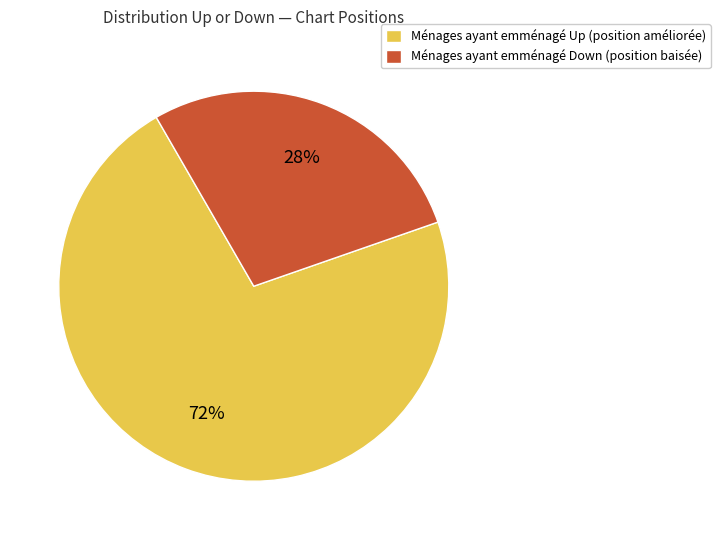

Rank the categories by value from highest to lowest.

Ménages ayant emménagé Up (position améliorée), Ménages ayant emménagé Down (position baisée)